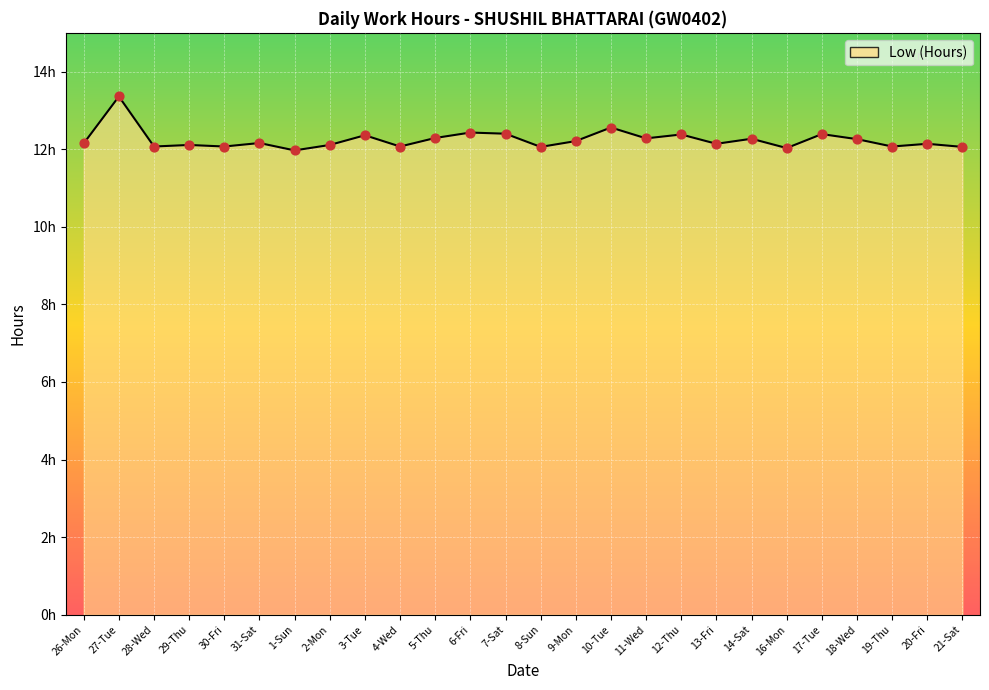

What is the change in value from 3-Tue to 19-Thu?

-0.3